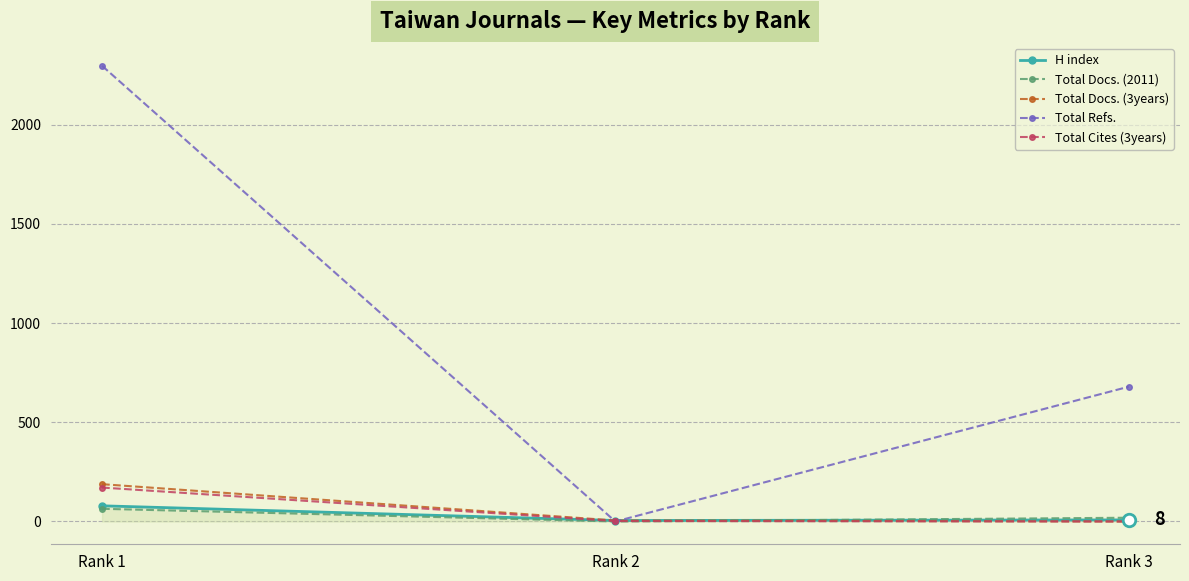

The value of Total Docs. (3years) at Rank 3 is 120. True or false?

False